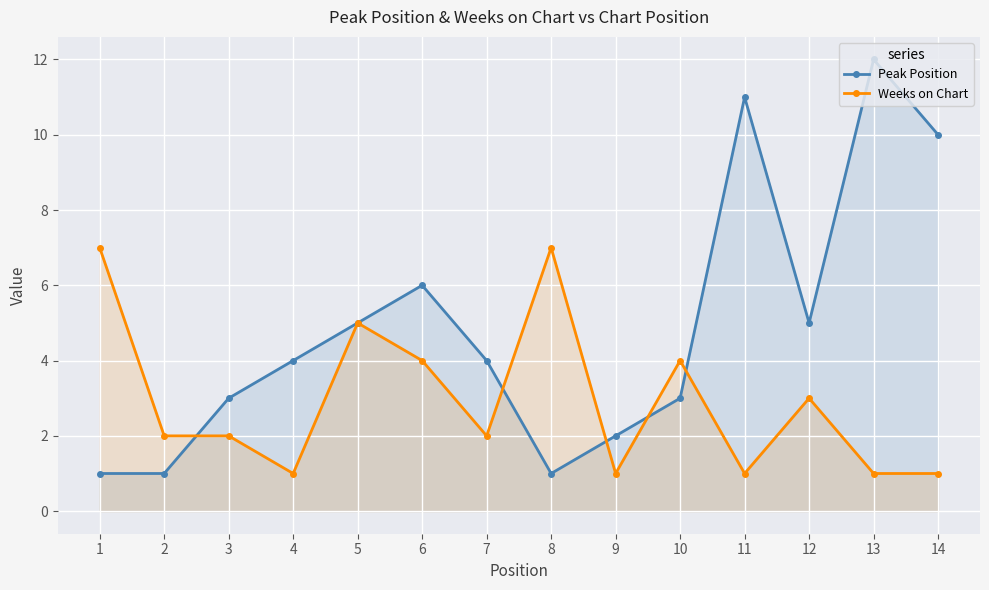

What is the difference between the second highest and second lowest values in the Weeks on Chart series?

6